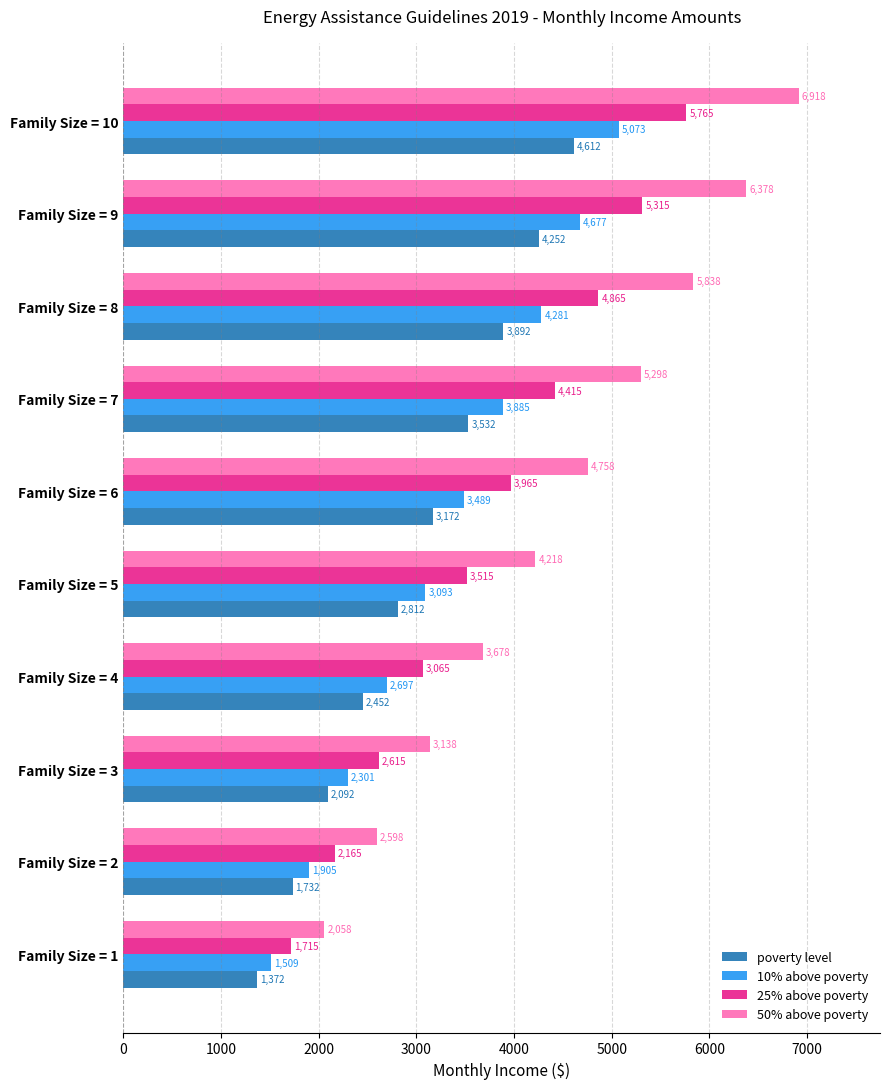

What is the difference between the highest and lowest values at Family Size = 1?

686